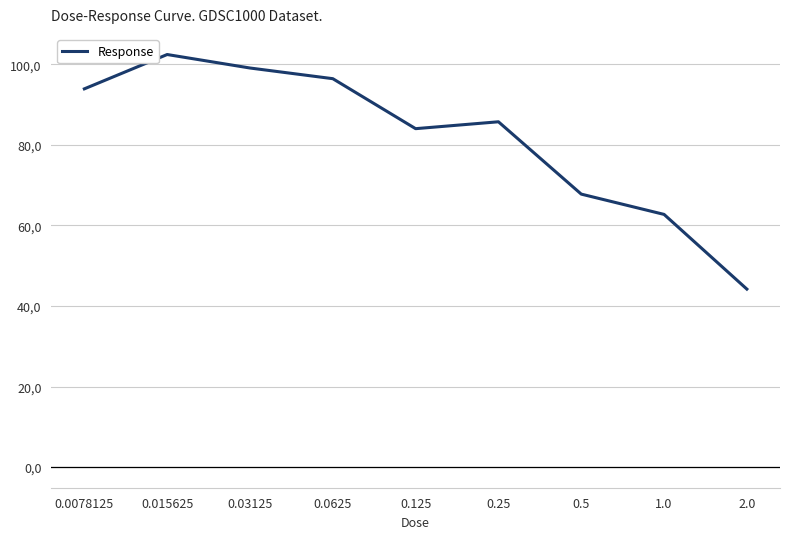

What is the sum of all values?

736.1